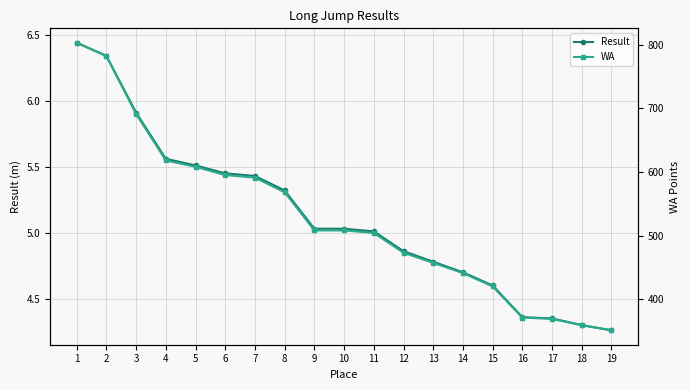

What is the sum of all Result values?

97.2